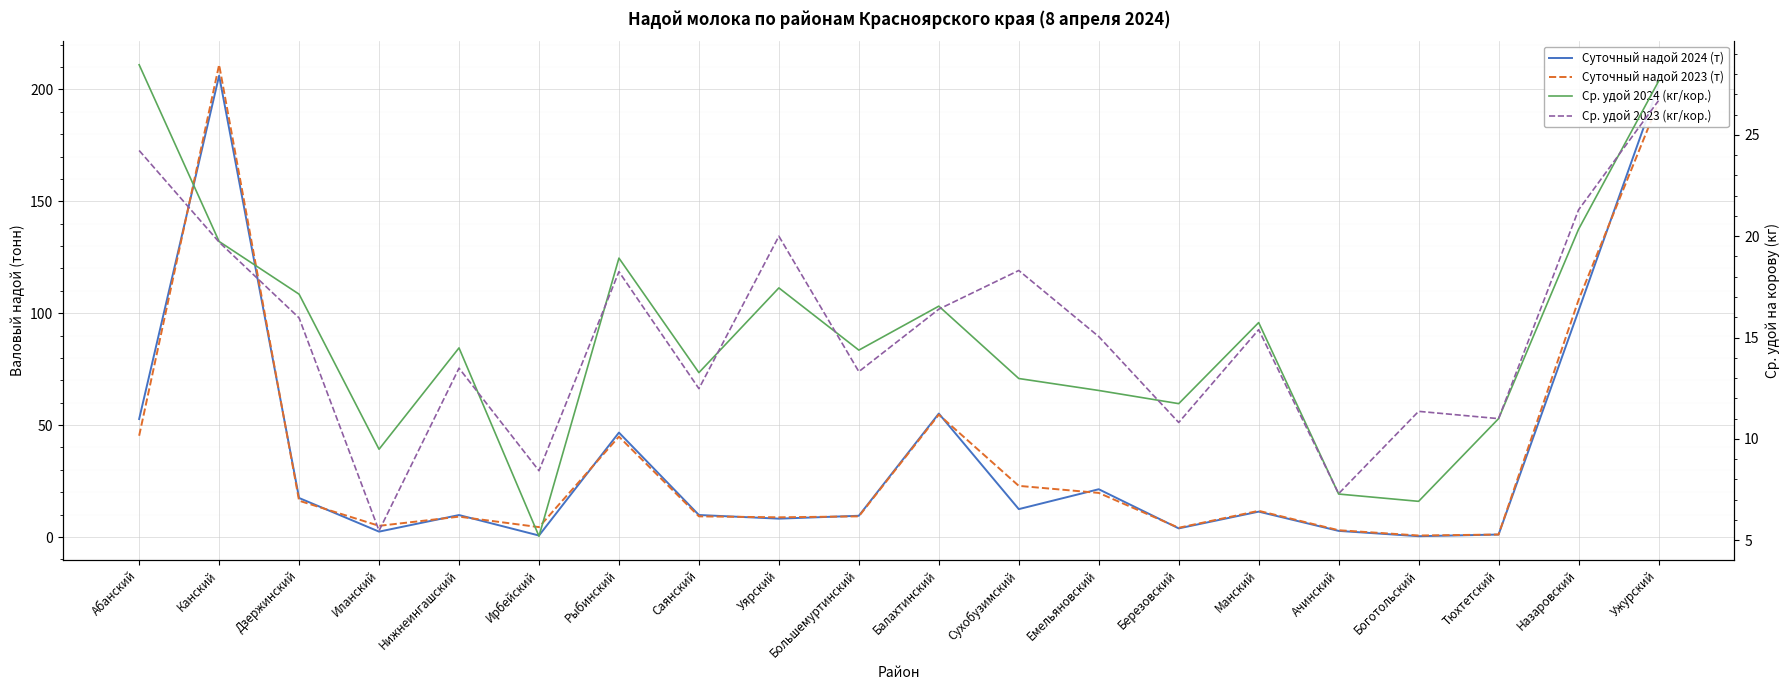

Reading left to right, transcribe all the data shown in this chart.

Суточный надой 2024 (т): Абанский=52.7	Канский=206.1	Дзержинский=17.4	Иланский=2.4	Нижнеингашский=9.8	Ирбейский=0.7	Рыбинский=46.7	Саянский=9.8	Уярский=8.2	Большемуртинский=9.5	Балахтинский=55.2	Сухобузимский=12.5	Емельяновский=21.3	Березовский=3.9	Манский=11.3	Ачинский=2.7	Боготольский=0.4	Тюхтетский=1.1	Назаровский=101.1	Ужурский=201.6
Суточный надой 2023 (т): Абанский=45.2	Канский=211.0	Дзержинский=16.2	Иланский=5.0	Нижнеингашский=9.1	Ирбейский=4.4	Рыбинский=44.9	Саянский=9.2	Уярский=8.8	Большемуртинский=9.2	Балахтинский=54.7	Сухобузимский=22.9	Емельяновский=19.7	Березовский=4.1	Манский=11.7	Ачинский=3.0	Боготольский=0.7	Тюхтетский=1.1	Назаровский=105.9	Ужурский=194.1
Ср. удой 2024 (кг/кор.): Абанский=28.5	Канский=19.7	Дзержинский=17.1	Иланский=9.5	Нижнеингашский=14.5	Ирбейский=5.2	Рыбинский=18.9	Саянский=13.3	Уярский=17.4	Большемуртинский=14.4	Балахтинский=16.6	Сухобузимский=13.0	Емельяновский=12.4	Березовский=11.7	Манский=15.7	Ачинский=7.3	Боготольский=6.9	Тюхтетский=11.0	Назаровский=20.3	Ужурский=27.6
Ср. удой 2023 (кг/кор.): Абанский=24.2	Канский=19.7	Дзержинский=16.0	Иланский=5.5	Нижнеингашский=13.5	Ирбейский=8.4	Рыбинский=18.2	Саянский=12.5	Уярский=20.0	Большемуртинский=13.3	Балахтинский=16.4	Сухобузимский=18.3	Емельяновский=15.1	Березовский=10.8	Манский=15.4	Ачинский=7.3	Боготольский=11.4	Тюхтетский=11.0	Назаровский=21.3	Ужурский=26.7